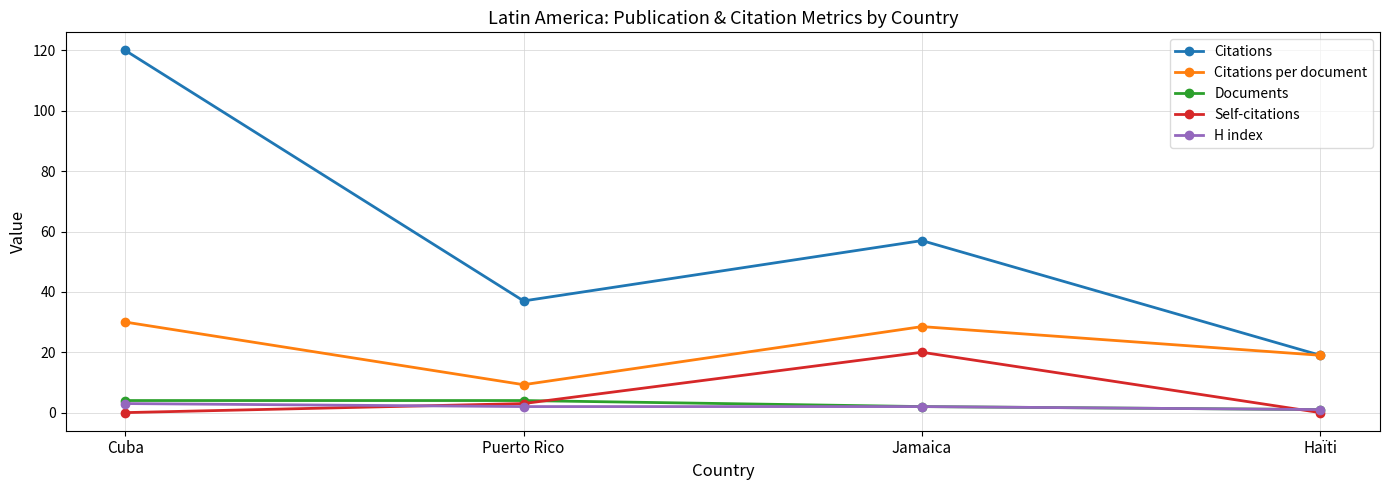

What position from the right is Jamaica?

2